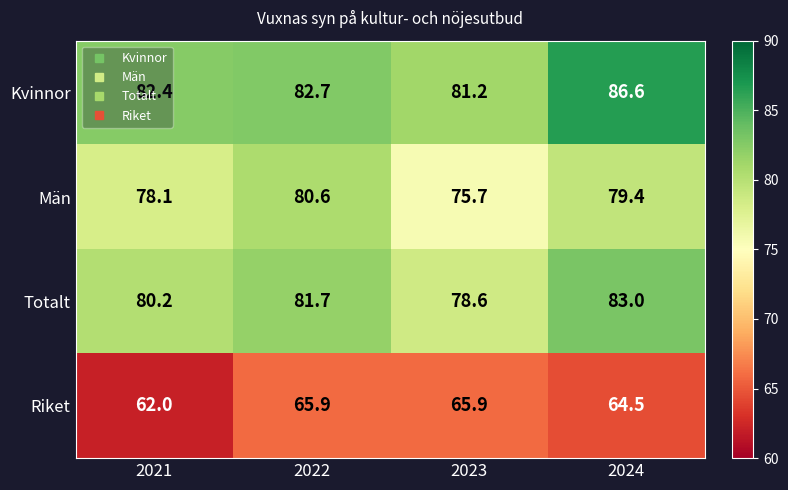

Rank the series by their maximum value, from highest to lowest.

Kvinnor, Totalt, Män, Riket